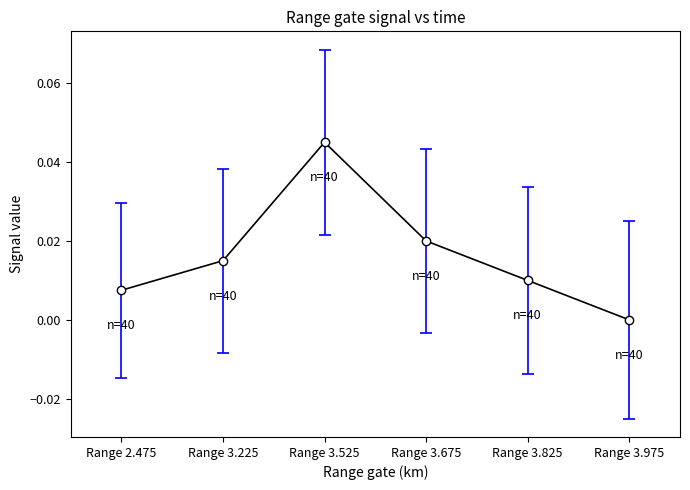

Where is the data nearest to the value 0?

Range 3.975